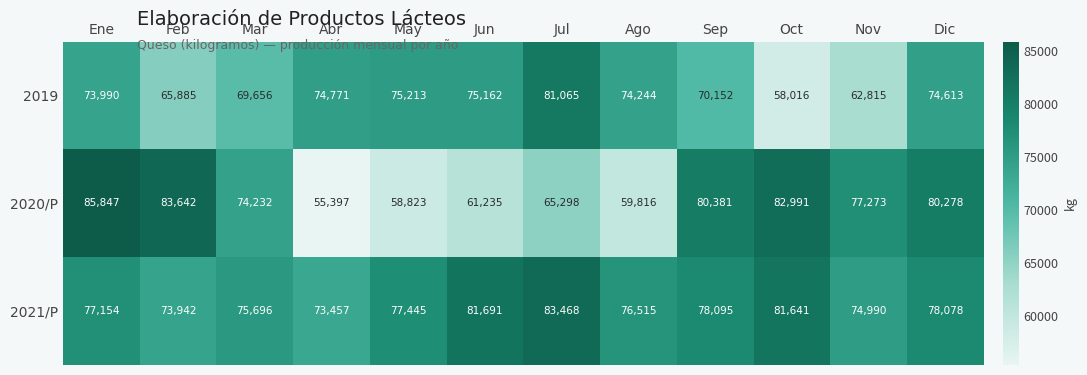

What is the difference between the 2019 values at Jun and Mar?

5506